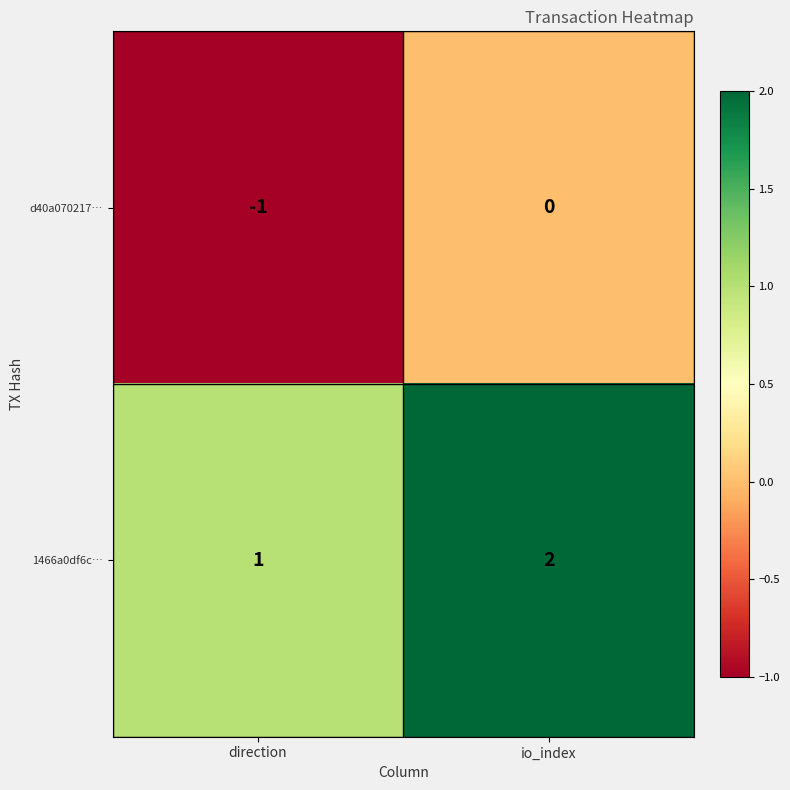

Reading right to left, transcribe all the data shown in this chart.

d40a070217…: io_index=0	direction=-1
1466a0df6c…: io_index=2	direction=1